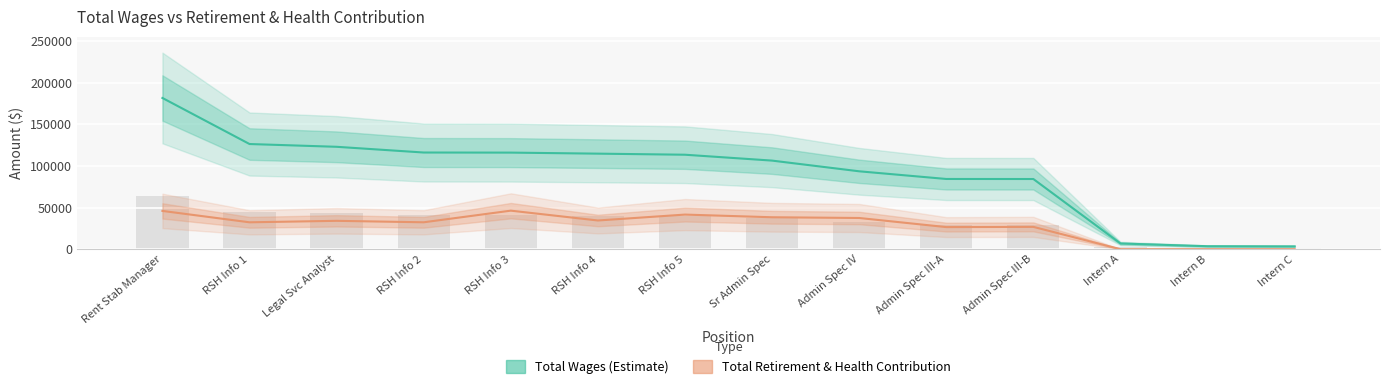

At which label does Total Wages (Estimate) reach its peak?

Rent Stab Manager